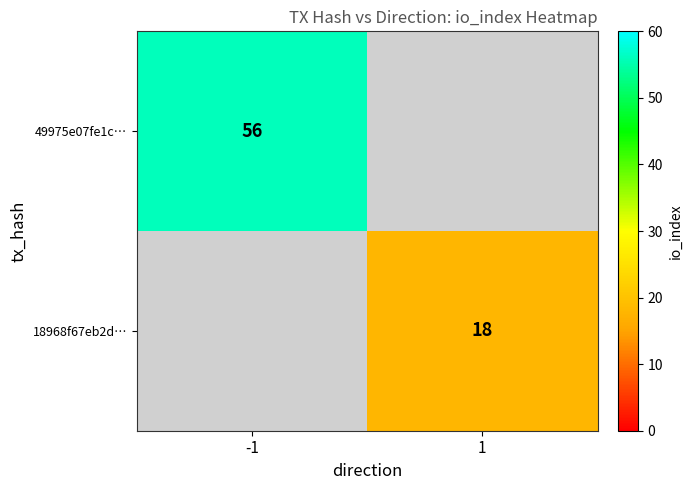

Is it true that 49975e07fe1c… equals 86 at -1?

False